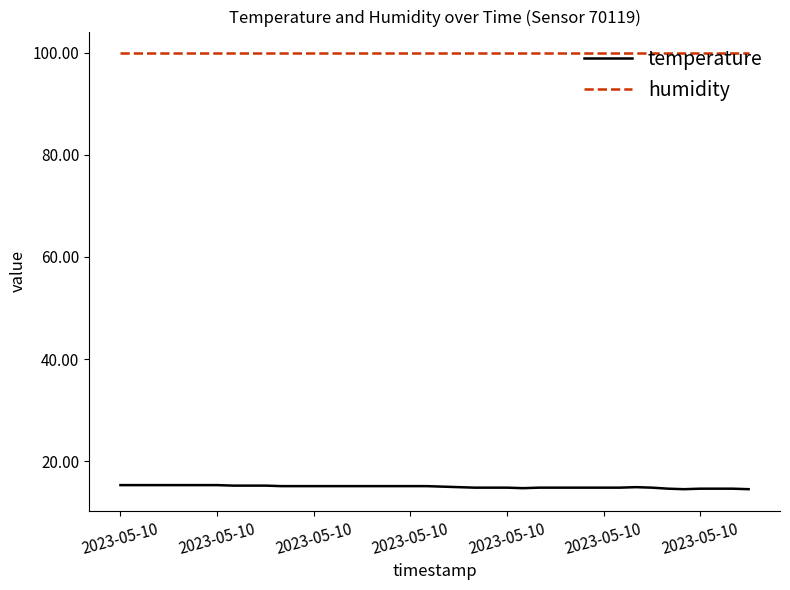

True or false: temperature and humidity cross at least once.

False